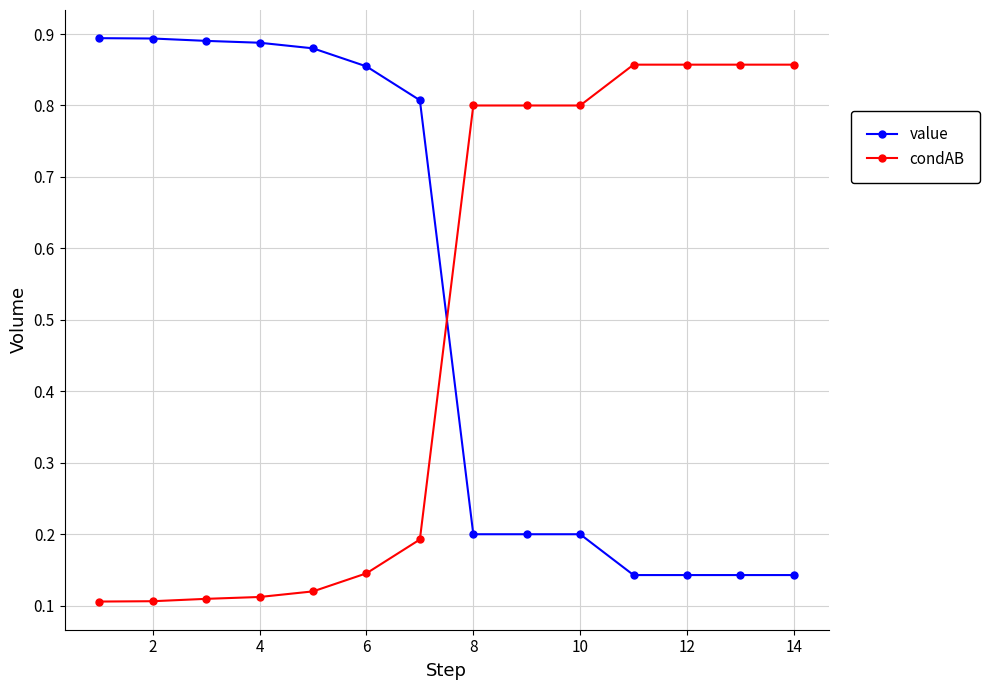

How many condAB values are between 0 and 1?

14